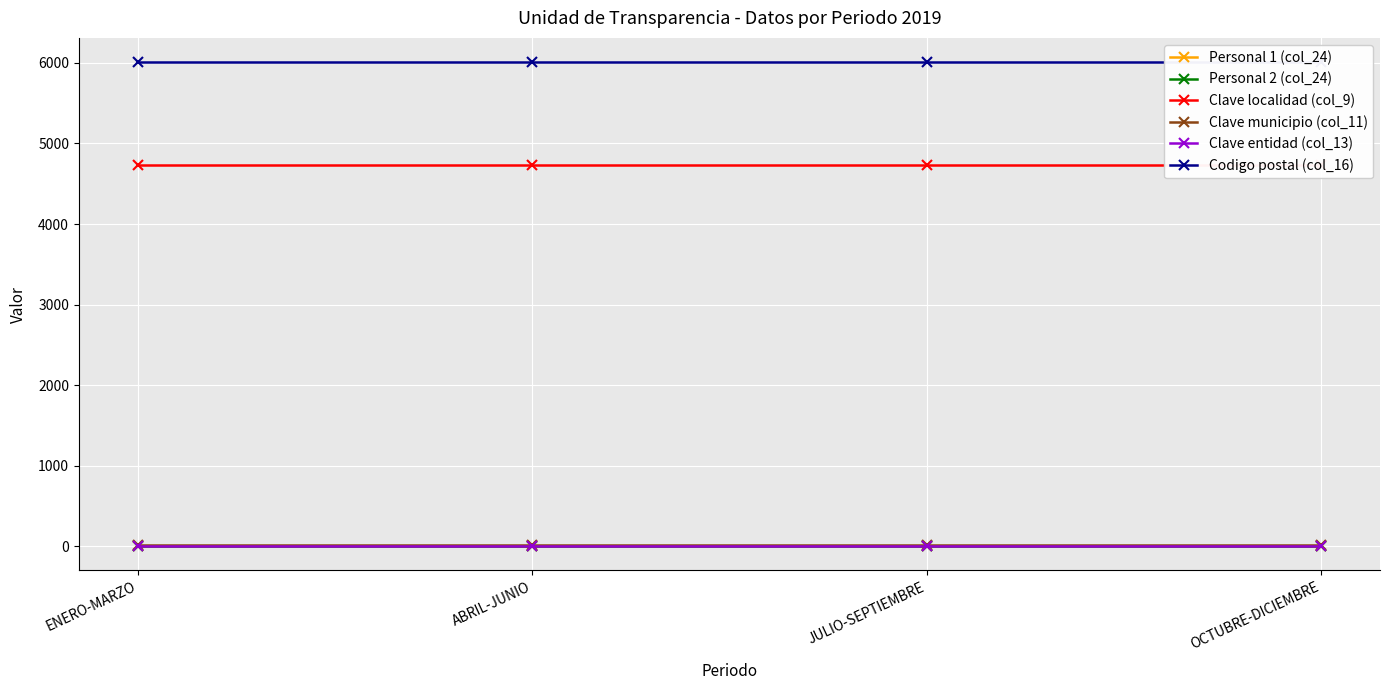

Rank the series by their maximum value, from highest to lowest.

Codigo postal (col_16), Clave localidad (col_9), Clave municipio (col_11), Clave entidad (col_13), Personal 2 (col_24), Personal 1 (col_24)